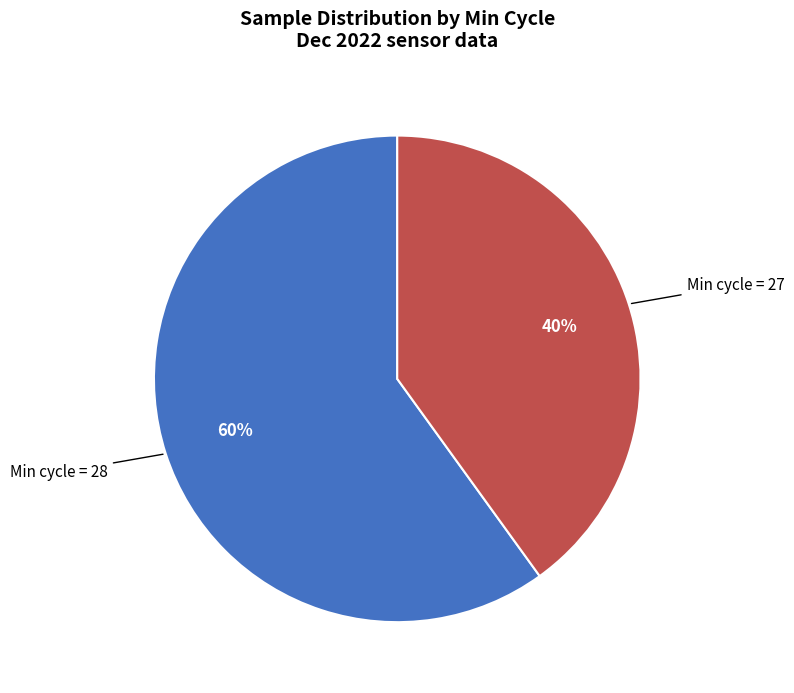

Which slice represents more than half of the pie?

Min cycle = 28